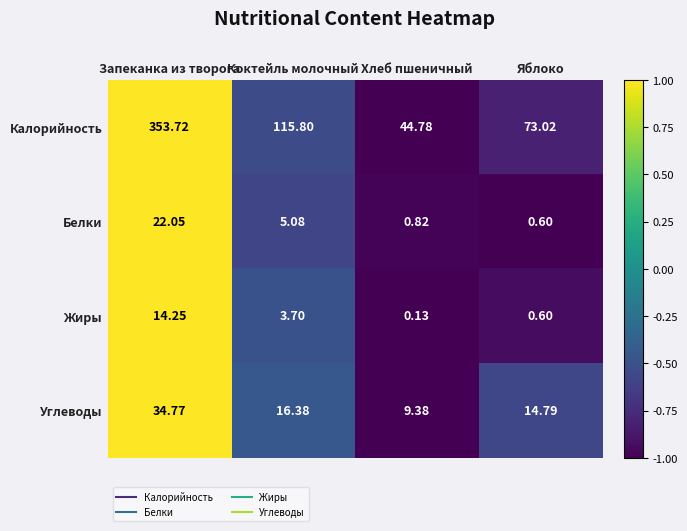

Which series has the widest spread of values?

Калорийность